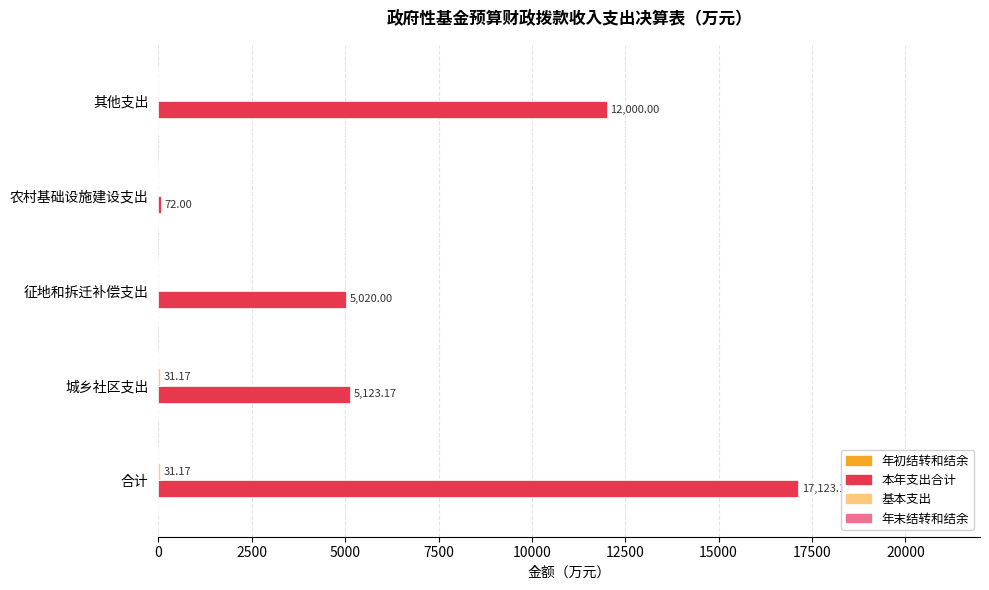

Between 征地和拆迁补偿支出 and 其他支出, which series saw the biggest shift?

本年支出合计